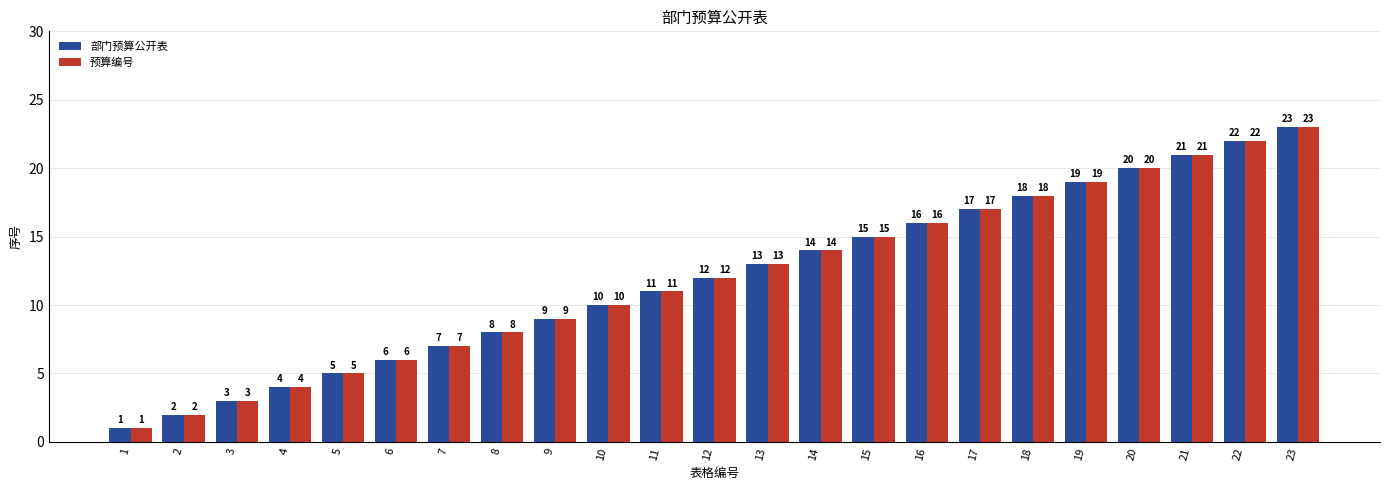

The value of 预算编号 at 15 is 10. True or false?

False